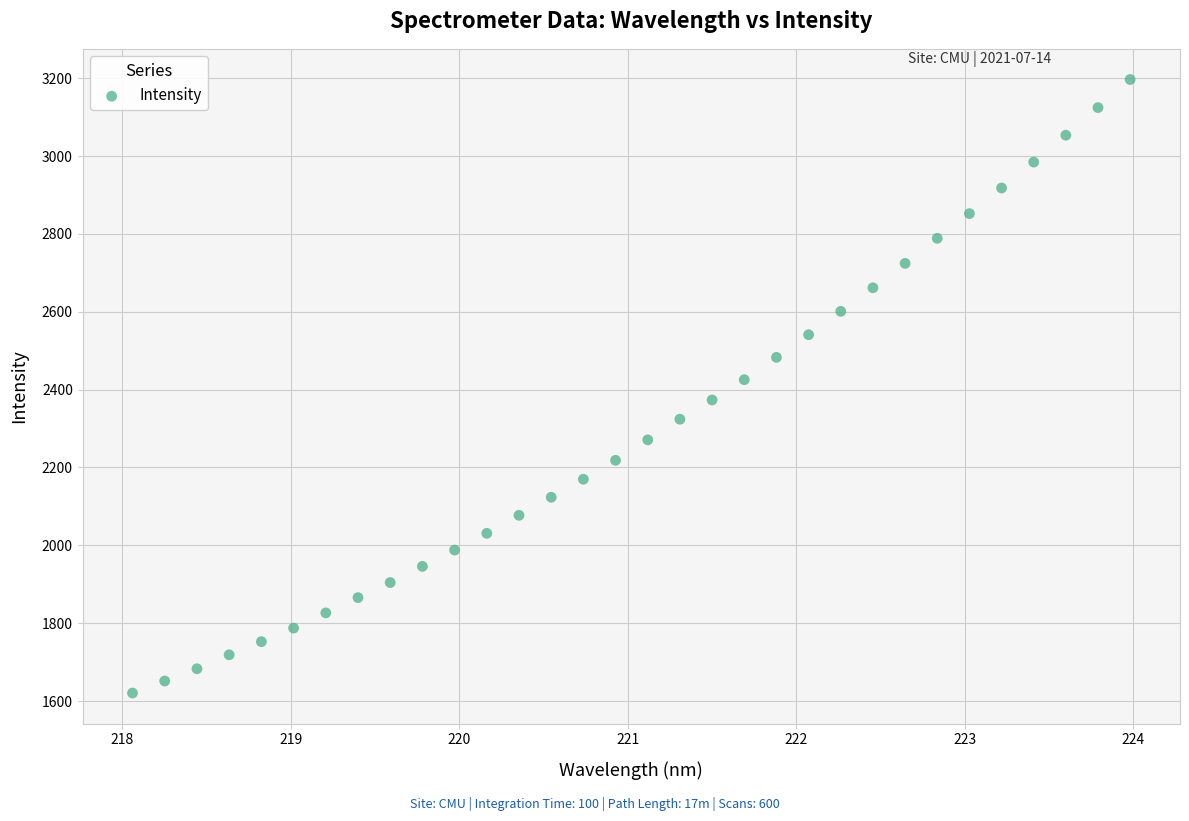

What is the range of Y values (max minus min)?

1575.8